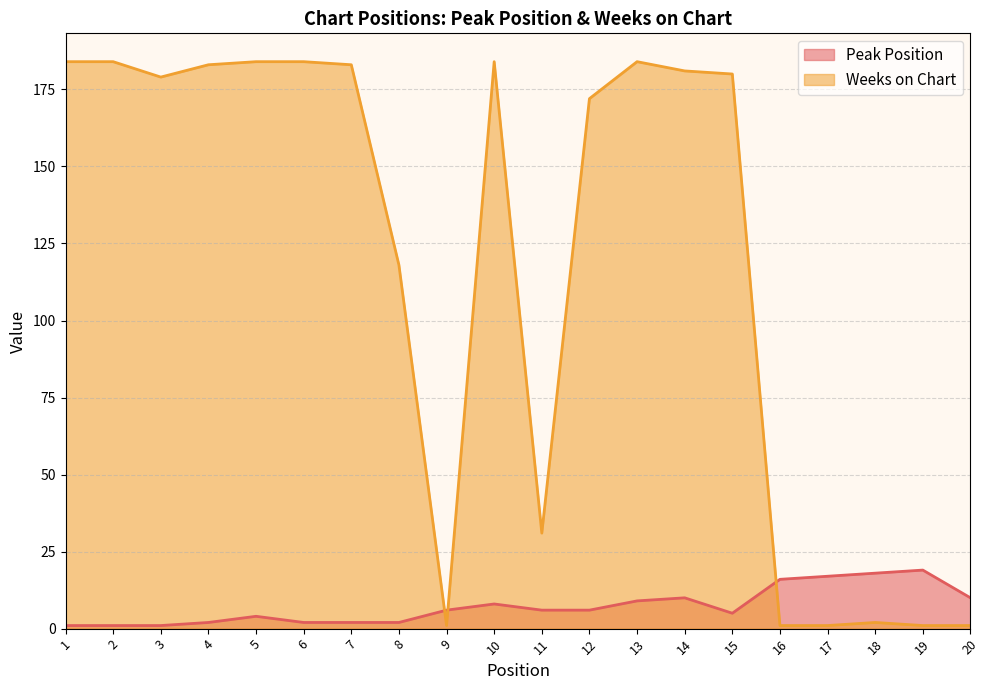

How many intersections are there between Weeks on Chart and Peak Position?

3